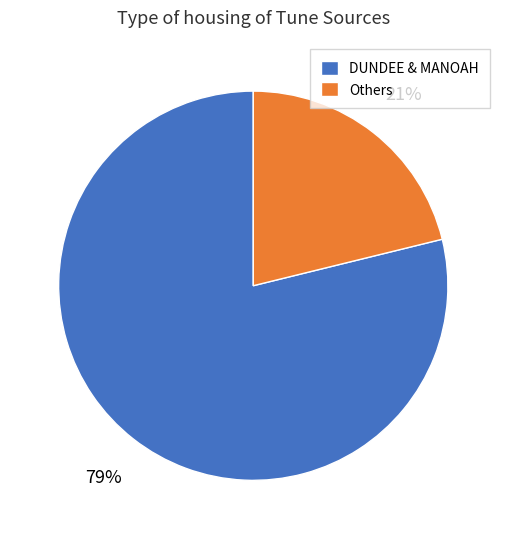

To the nearest percent, what is the difference between the largest and smallest slice percentages?

58%